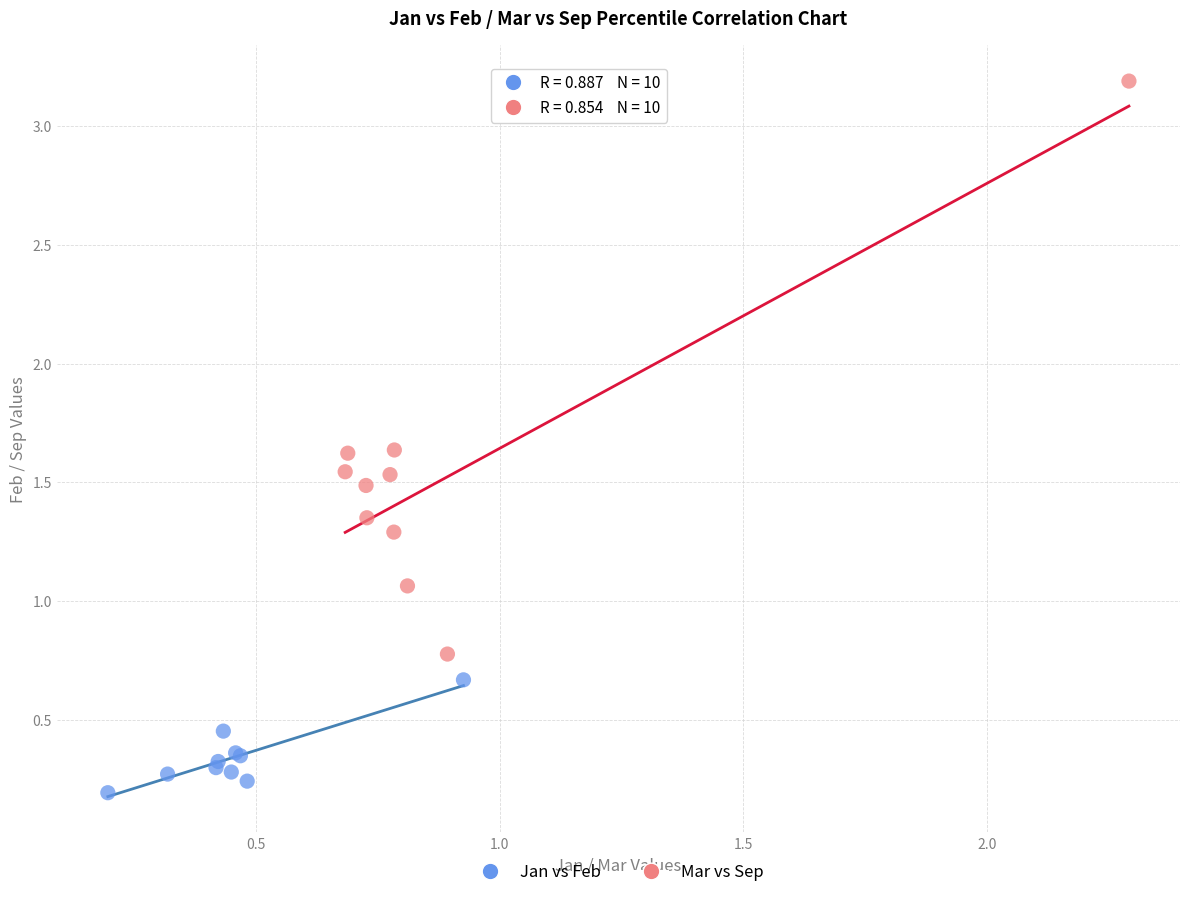

What are all the series names shown in the legend?

Jan vs Feb, Mar vs Sep